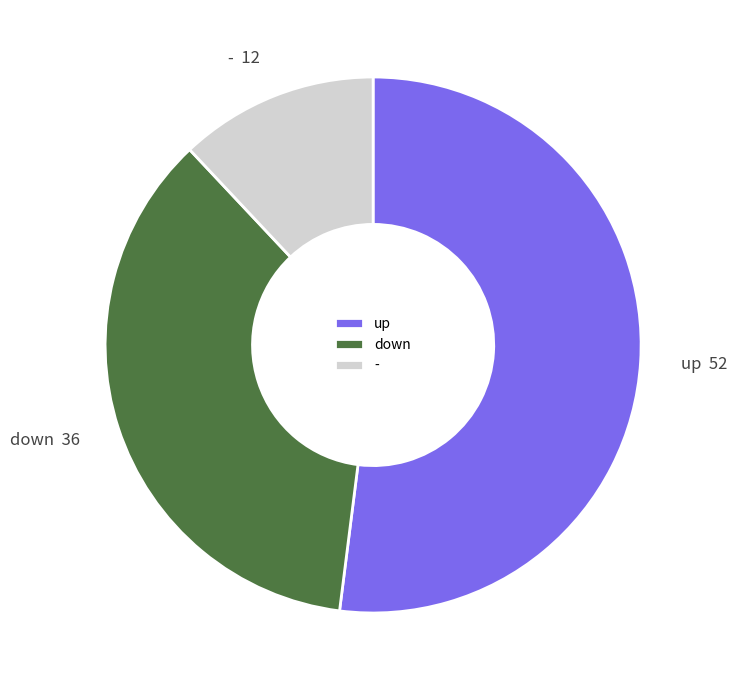

Which has a higher value, down or up?

up